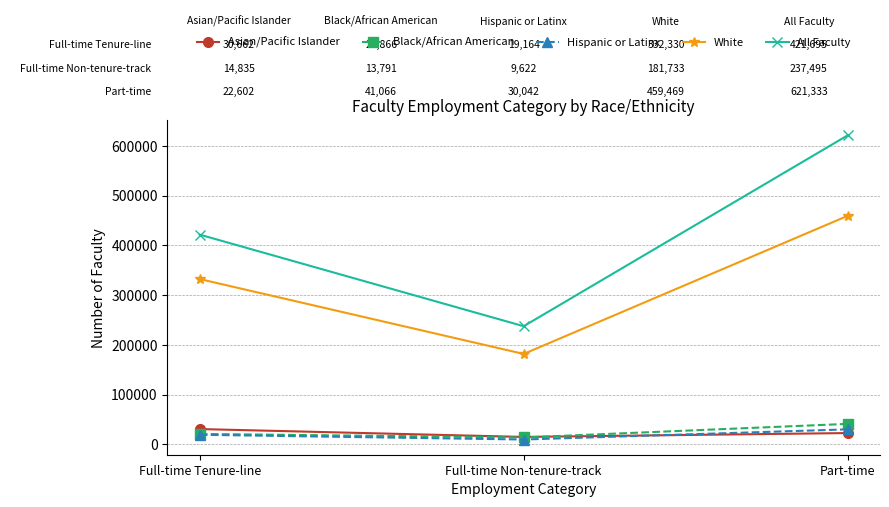

At which category is the sum across all series the highest?

Part-time